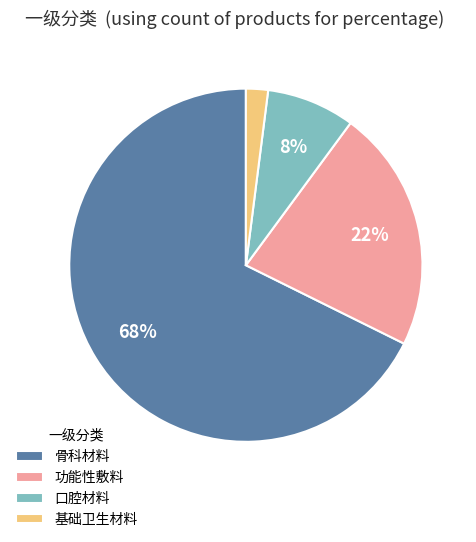

Which slice represents more than half of the pie?

骨科材料